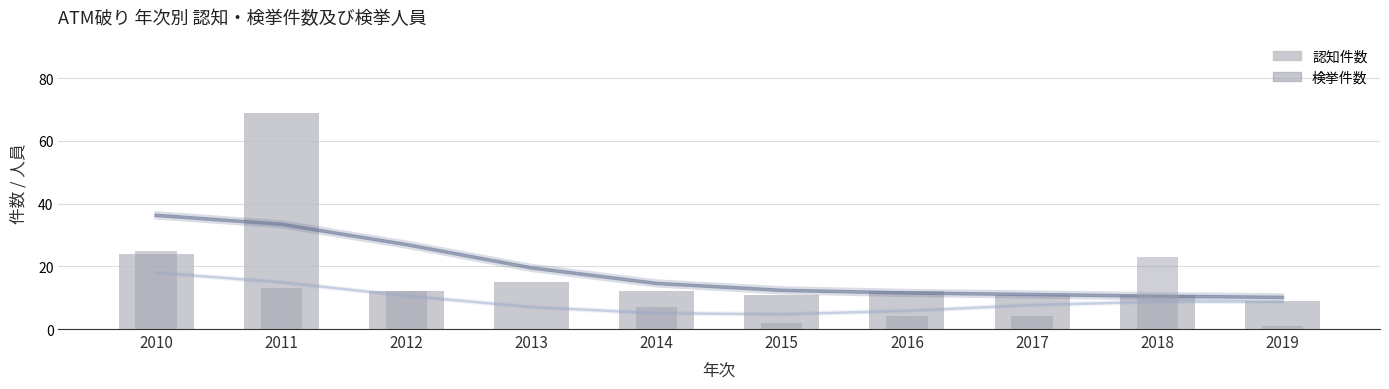

List the series in order of their peak value, lowest first.

検挙件数, 認知件数